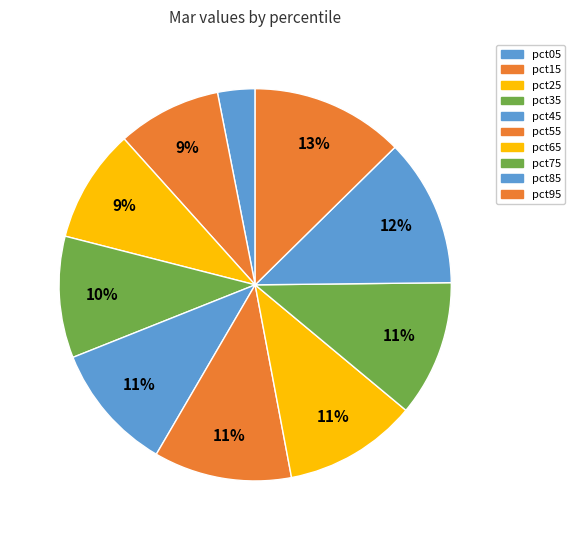

Rank the categories by value from highest to lowest.

pct95, pct85, pct55, pct75, pct65, pct45, pct35, pct25, pct15, pct05